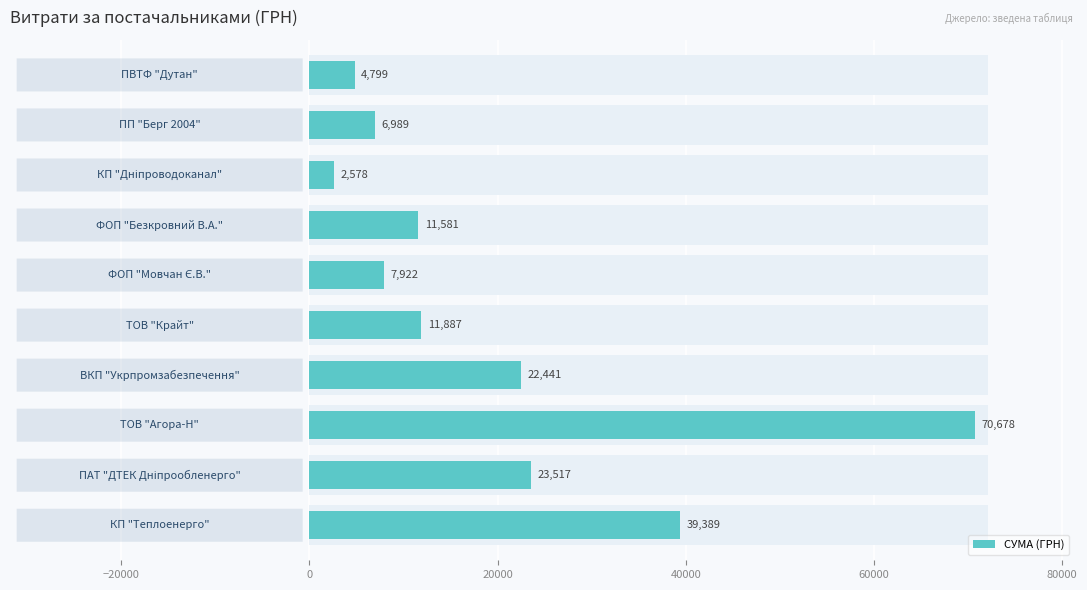

How many bars are there in total?

10